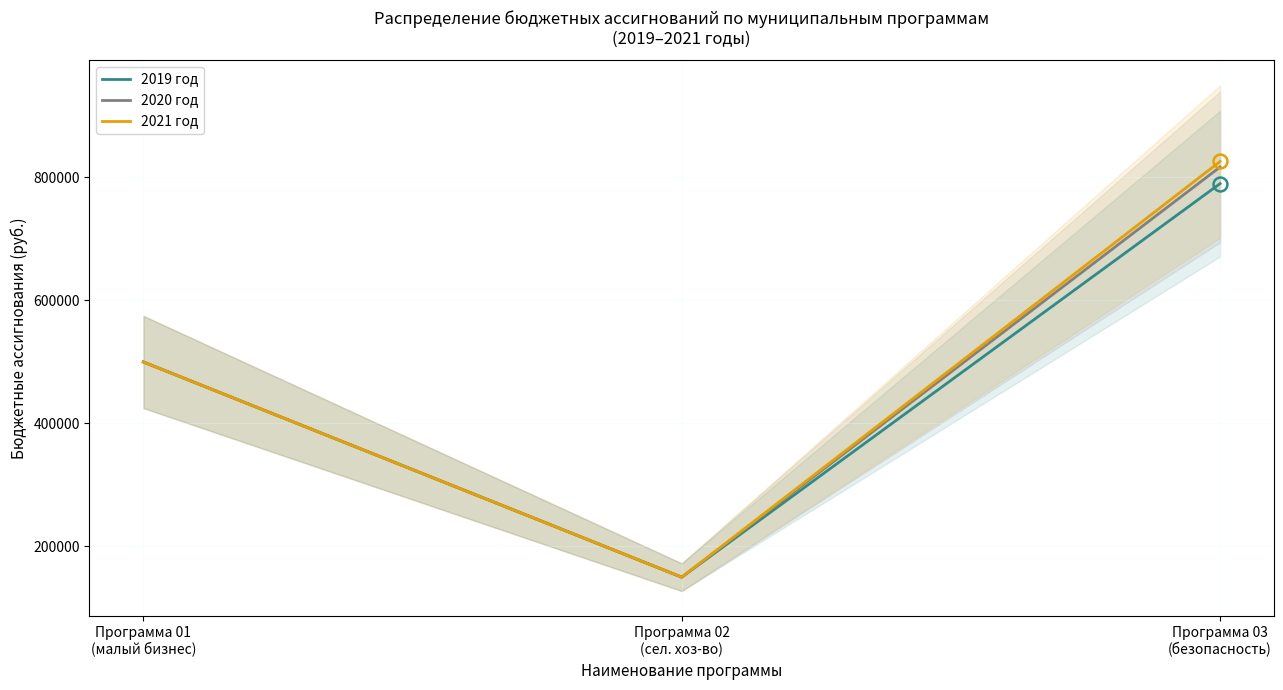

Is the value of 2019 год at Программа 01
(малый бизнес) greater than the value of 2020 год at Программа 03
(безопасность)?

No